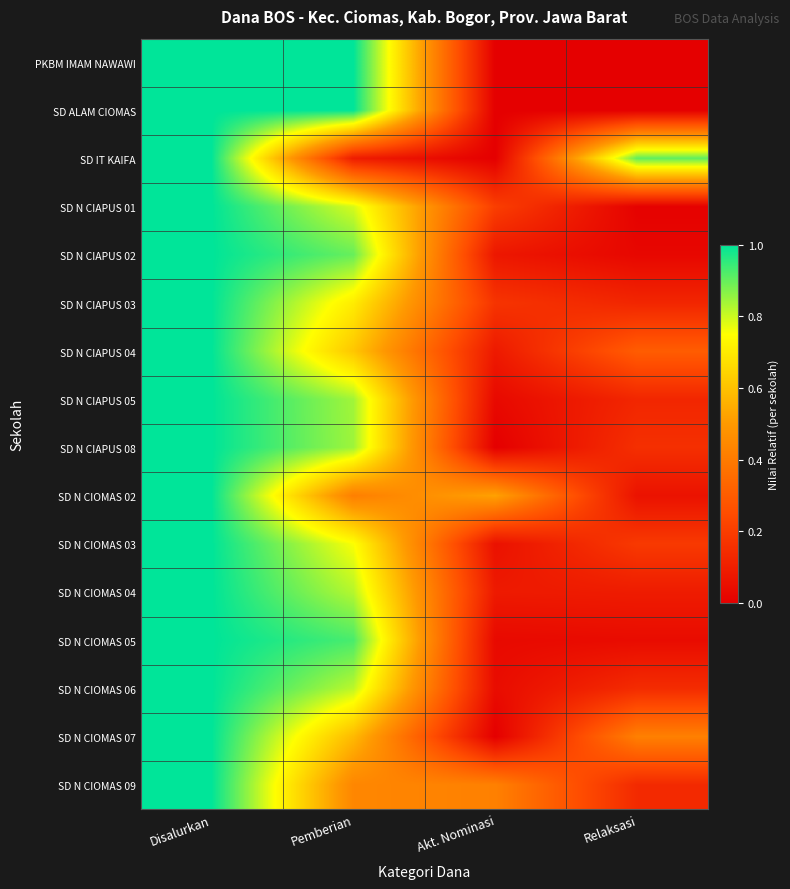

Which series has the largest total across all categories?

PKBM IMAM NAWAWI